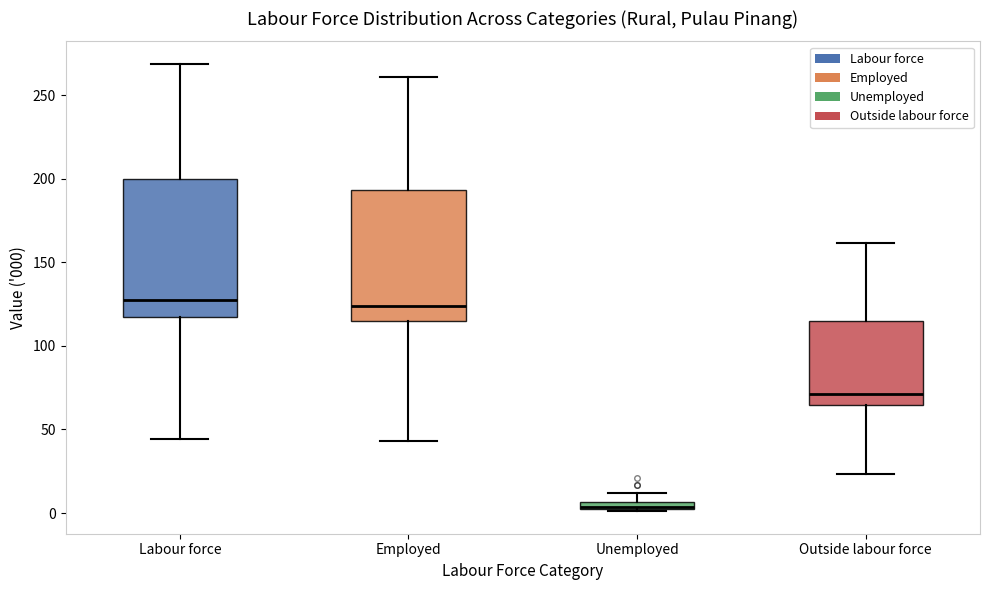

Where is the upper edge of the box for Unemployed on the y-axis? The values are not printed on the chart, so give them approximately, as read against the axis.

5